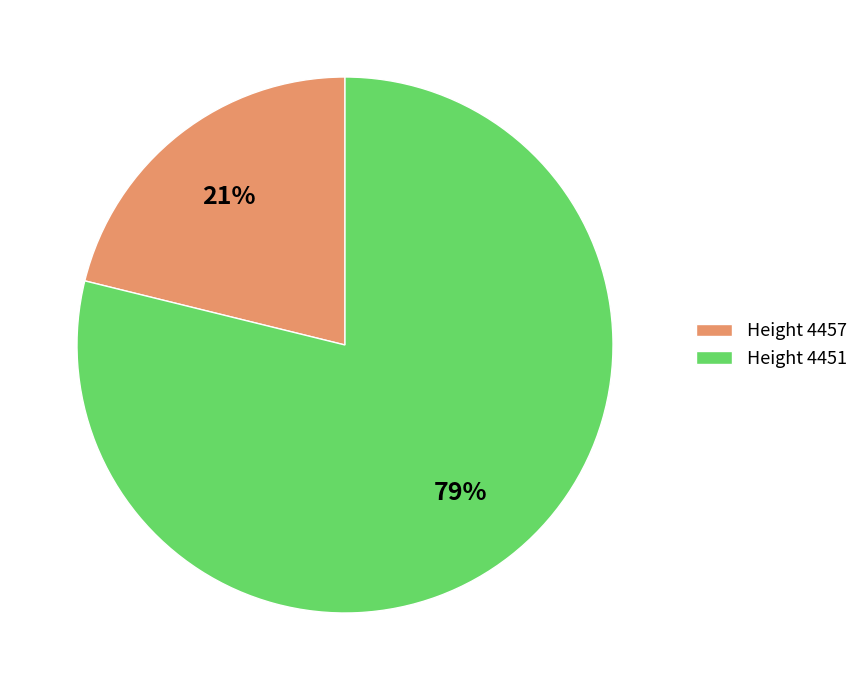

Is it true that Height 4451 is 92% of the pie?

False